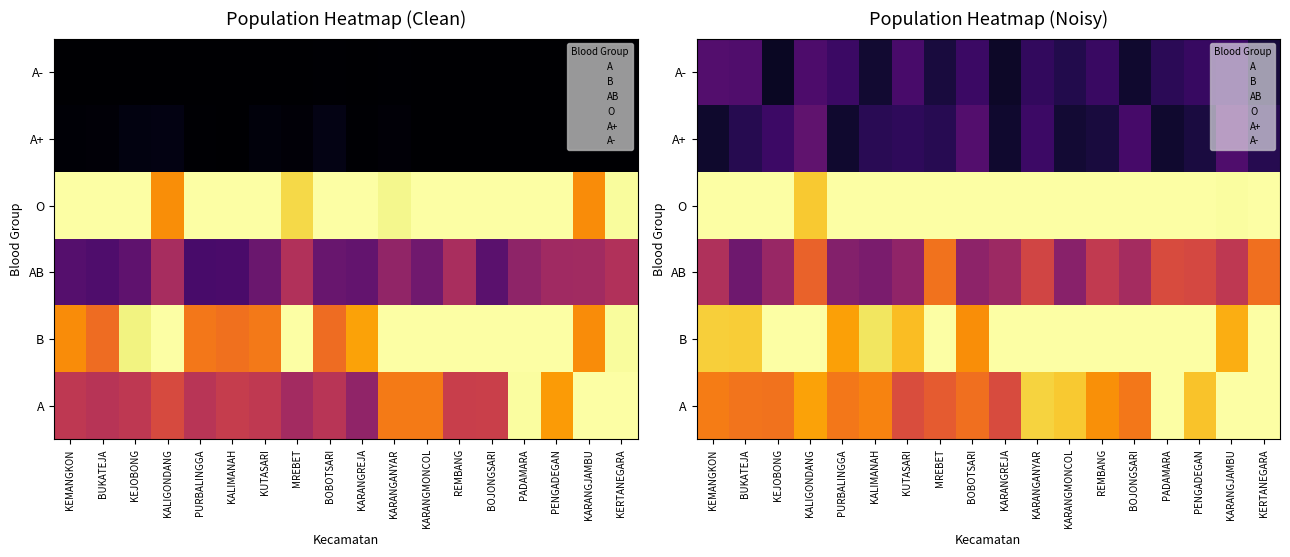

What is the total value across all series at BUKATEJA?

3.3